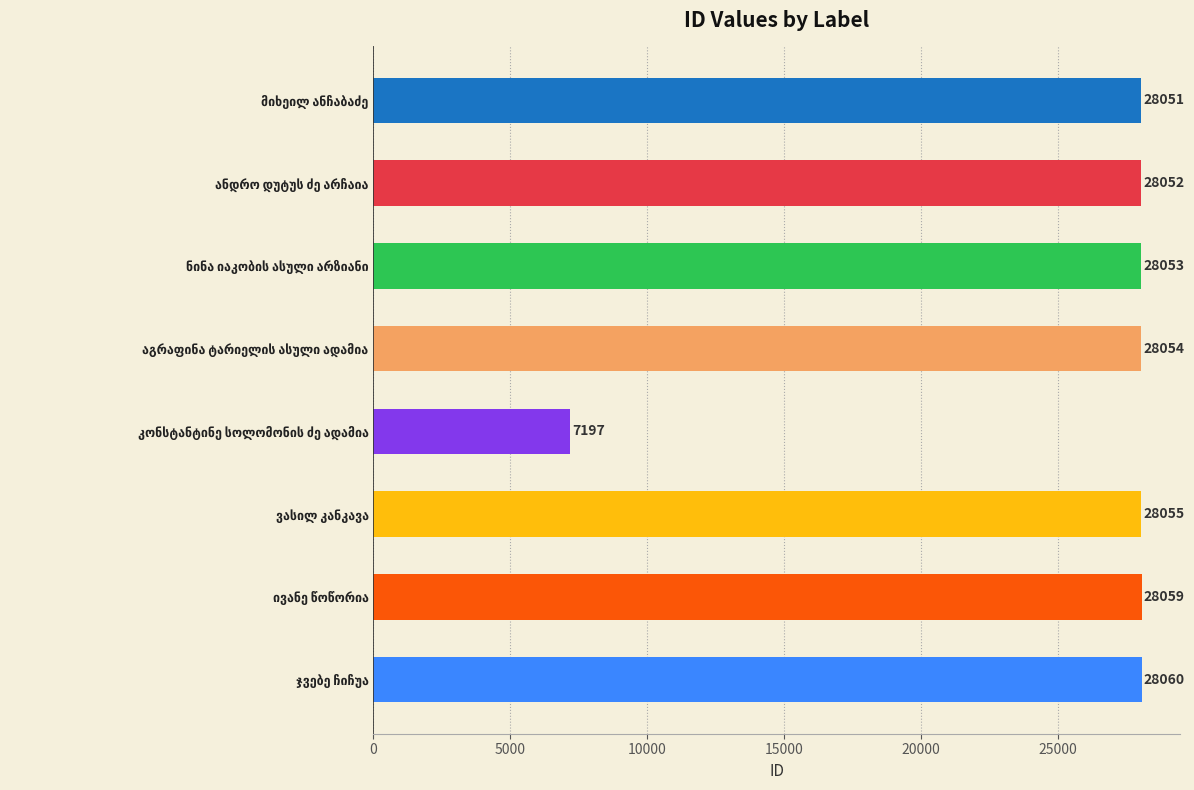

What is the sum of all values?

203581